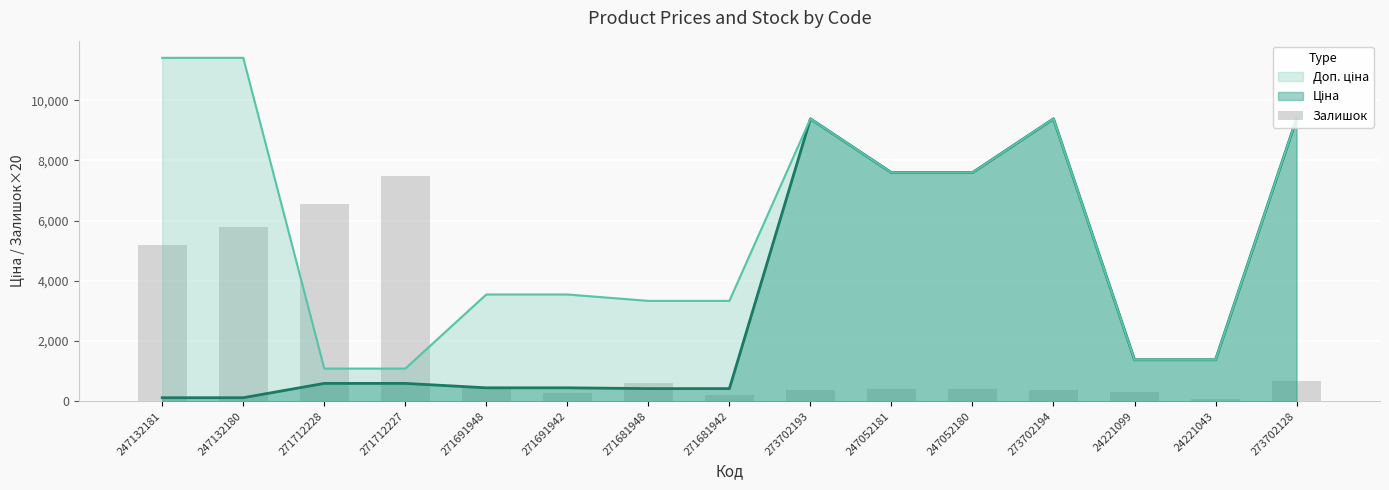

What is the smallest value displayed?

80